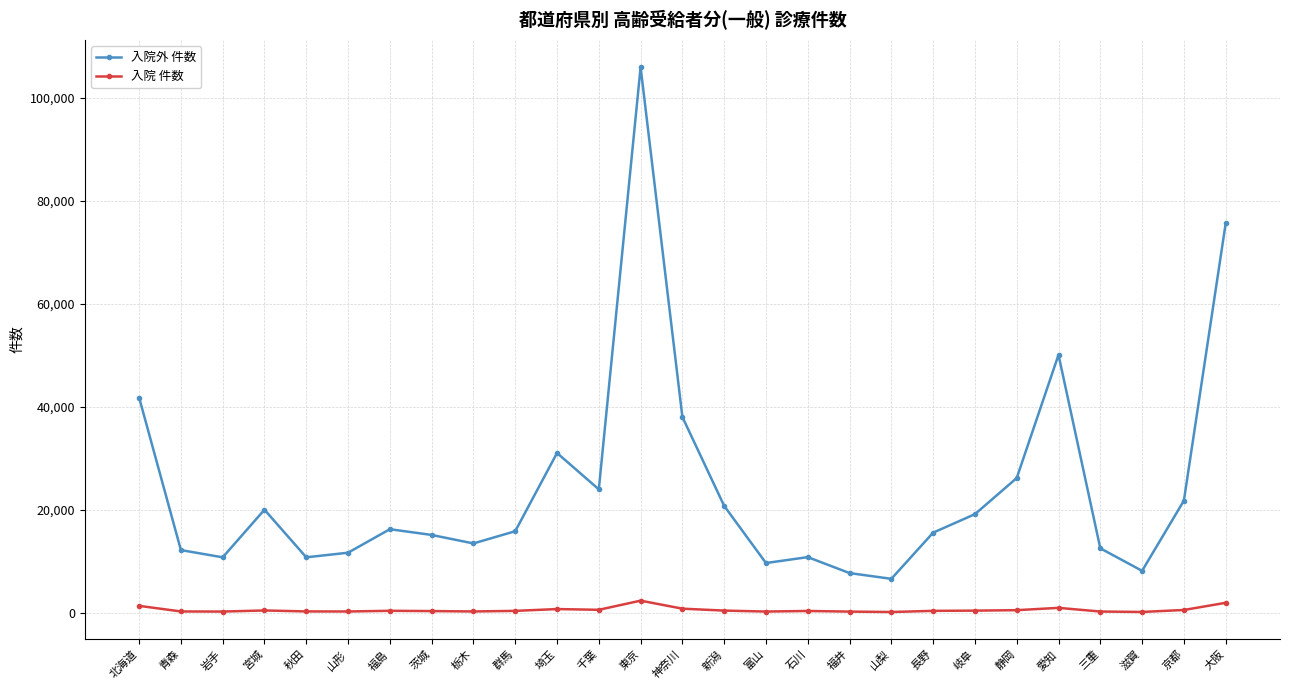

At which category does 入院外 件数 reach its first local peak?

宮城